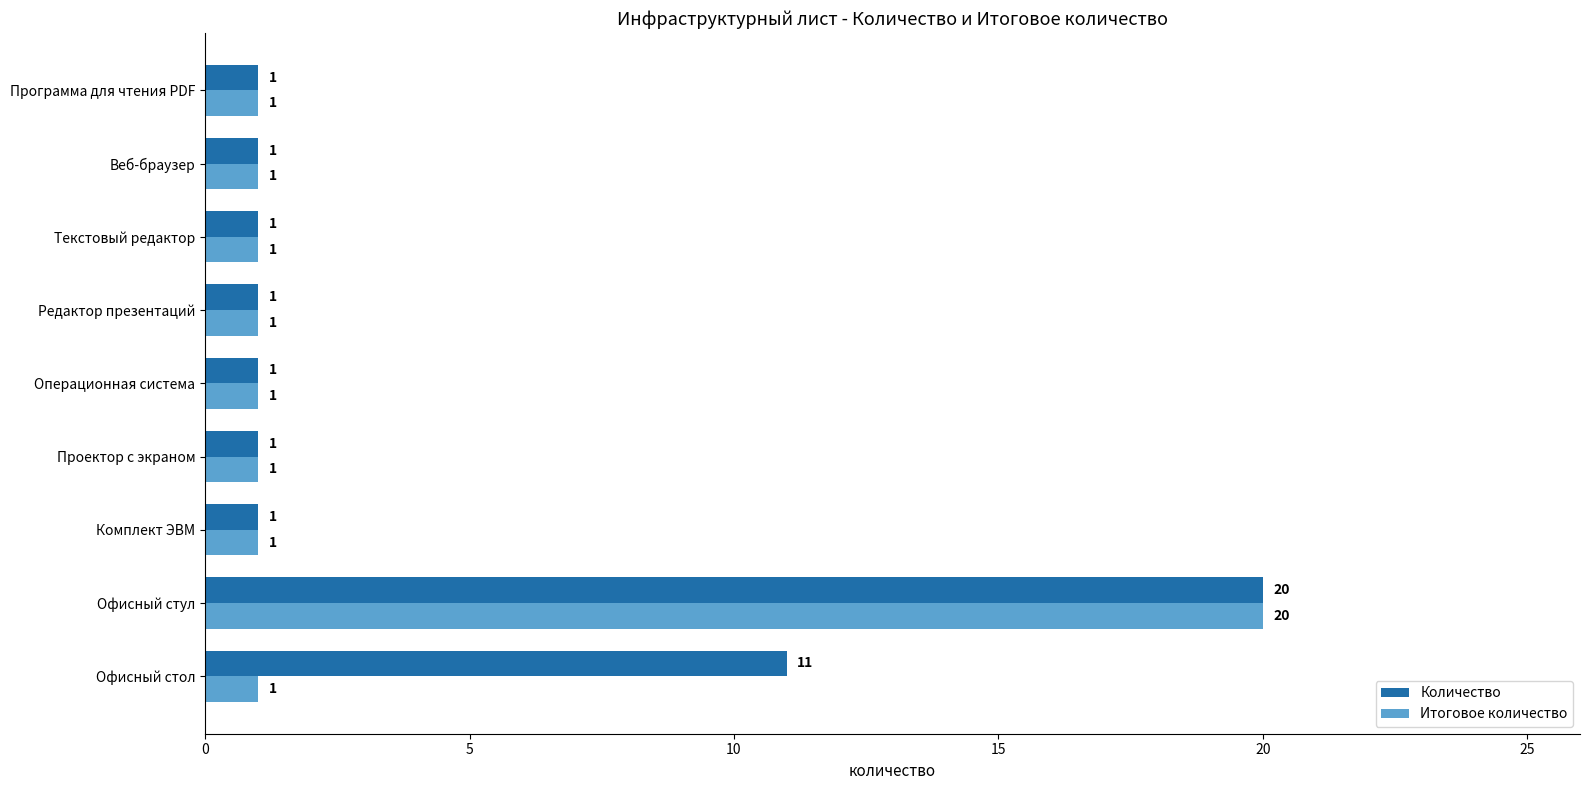

The Количество series shows 1 at Текстовый редактор. True or false?

True